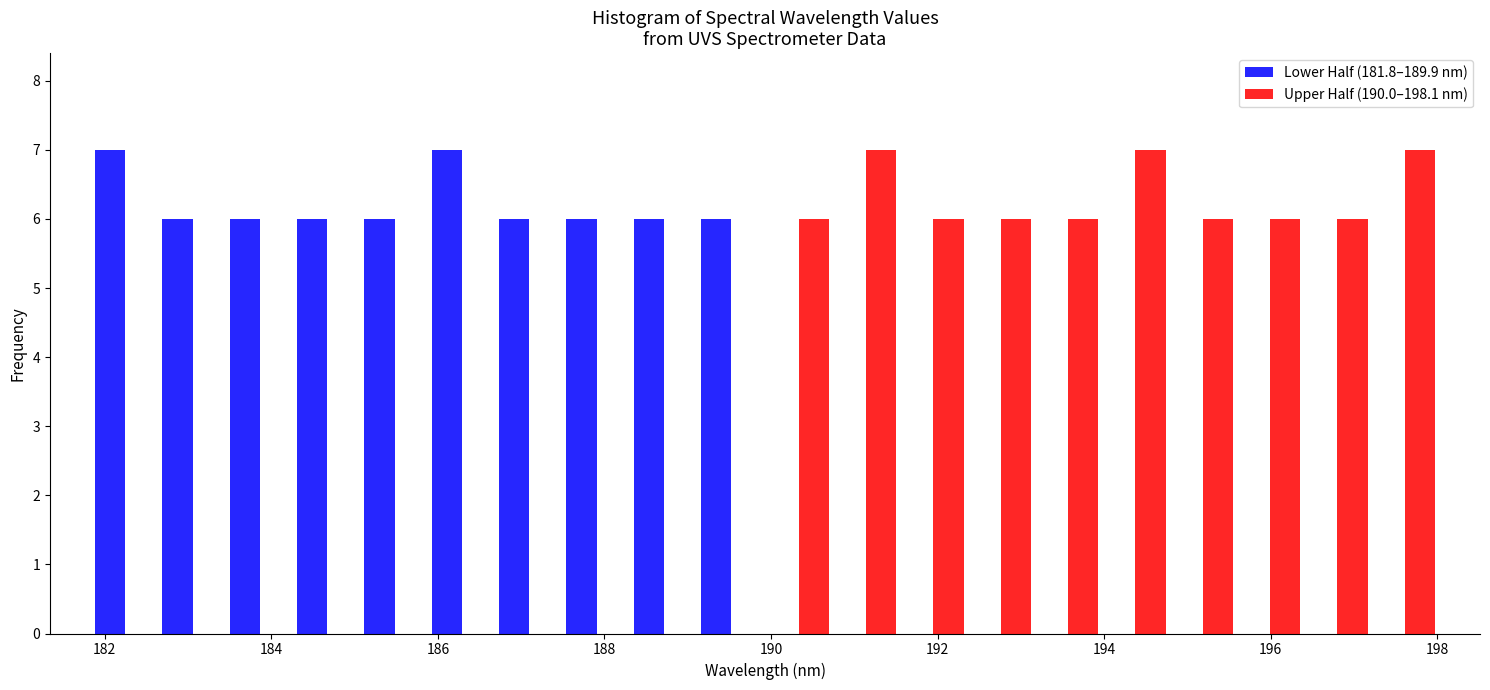

Reading left to right, transcribe this chart: for each range on the x-axis, give the height of each series' bar. Neither the bar edges nor the heights are printed on the chart, so give them approximately, as read against the axes.

181.8 to 182.6: Lower Half (181.8–189.9 nm)=7	Upper Half (190.0–198.1 nm)=0
182.6 to 183.4: Lower Half (181.8–189.9 nm)=6	Upper Half (190.0–198.1 nm)=0
183.4 to 184.2: Lower Half (181.8–189.9 nm)=6	Upper Half (190.0–198.1 nm)=0
184.2 to 185.0: Lower Half (181.8–189.9 nm)=6	Upper Half (190.0–198.1 nm)=0
185.0 to 185.8: Lower Half (181.8–189.9 nm)=6	Upper Half (190.0–198.1 nm)=0
185.8 to 186.6: Lower Half (181.8–189.9 nm)=7	Upper Half (190.0–198.1 nm)=0
186.6 to 187.6: Lower Half (181.8–189.9 nm)=6	Upper Half (190.0–198.1 nm)=0
187.6 to 188.4: Lower Half (181.8–189.9 nm)=6	Upper Half (190.0–198.1 nm)=0
188.4 to 189.2: Lower Half (181.8–189.9 nm)=6	Upper Half (190.0–198.1 nm)=0
189.2 to 190.0: Lower Half (181.8–189.9 nm)=6	Upper Half (190.0–198.1 nm)=0
190.0 to 190.8: Lower Half (181.8–189.9 nm)=0	Upper Half (190.0–198.1 nm)=6
190.8 to 191.6: Lower Half (181.8–189.9 nm)=0	Upper Half (190.0–198.1 nm)=7
191.6 to 192.4: Lower Half (181.8–189.9 nm)=0	Upper Half (190.0–198.1 nm)=6
192.4 to 193.2: Lower Half (181.8–189.9 nm)=0	Upper Half (190.0–198.1 nm)=6
193.2 to 194.0: Lower Half (181.8–189.9 nm)=0	Upper Half (190.0–198.1 nm)=6
194.0 to 194.8: Lower Half (181.8–189.9 nm)=0	Upper Half (190.0–198.1 nm)=7
194.8 to 195.6: Lower Half (181.8–189.9 nm)=0	Upper Half (190.0–198.1 nm)=6
195.6 to 196.4: Lower Half (181.8–189.9 nm)=0	Upper Half (190.0–198.1 nm)=6
196.4 to 197.2: Lower Half (181.8–189.9 nm)=0	Upper Half (190.0–198.1 nm)=6
197.2 to 198.0: Lower Half (181.8–189.9 nm)=0	Upper Half (190.0–198.1 nm)=7